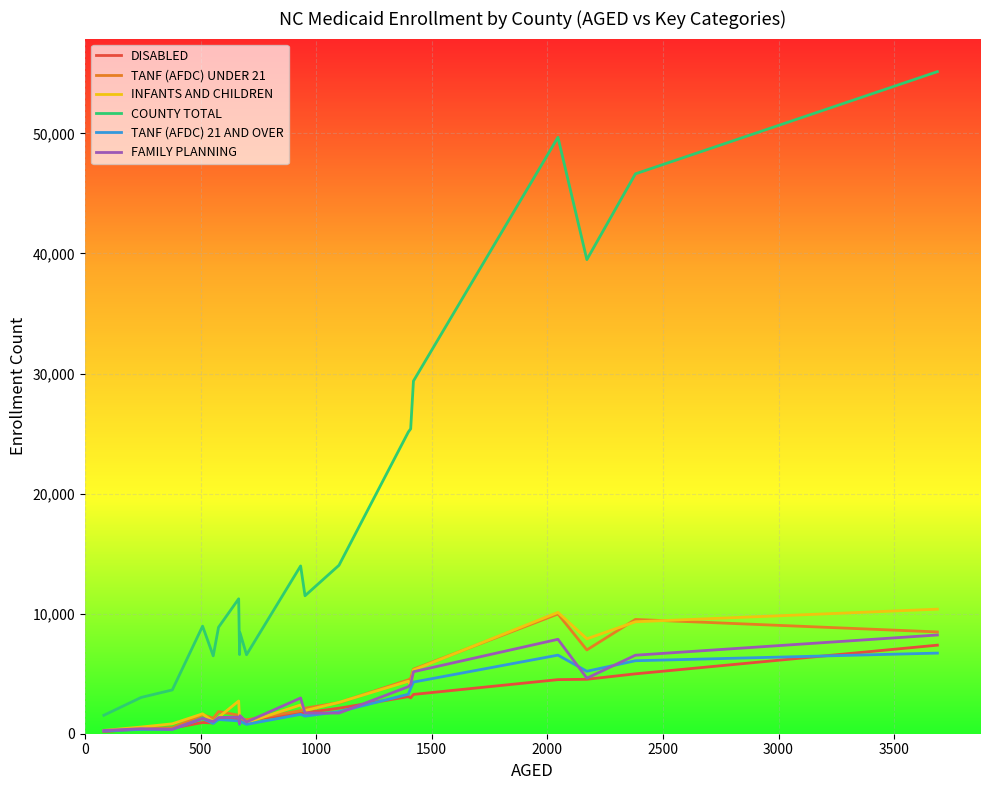

Which series has the largest range (max minus min)?

COUNTY TOTAL